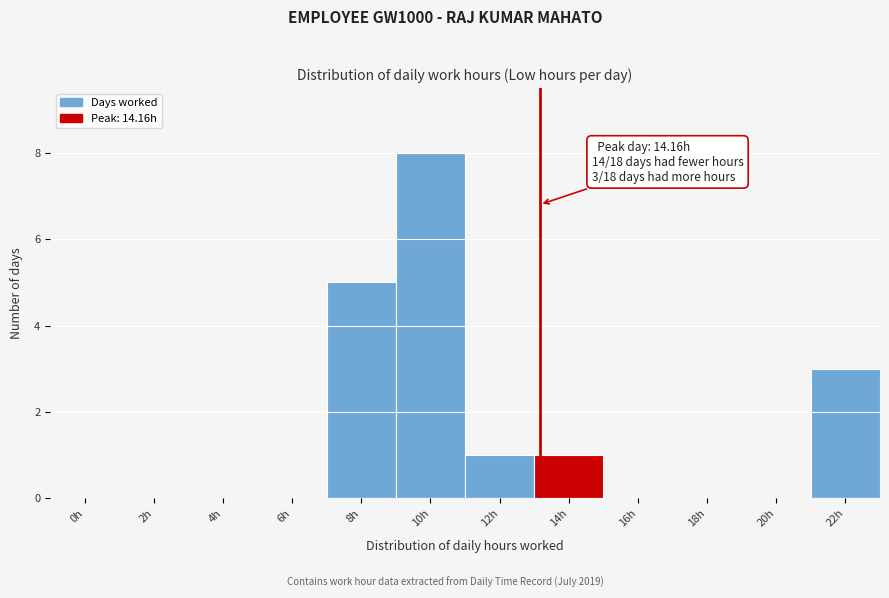

Reading right to left, what are all the values shown in this chart?

22h=3	20h=0	18h=0	16h=0	14h=1	12h=1	10h=8	8h=5	6h=0	4h=0	2h=0	0h=0